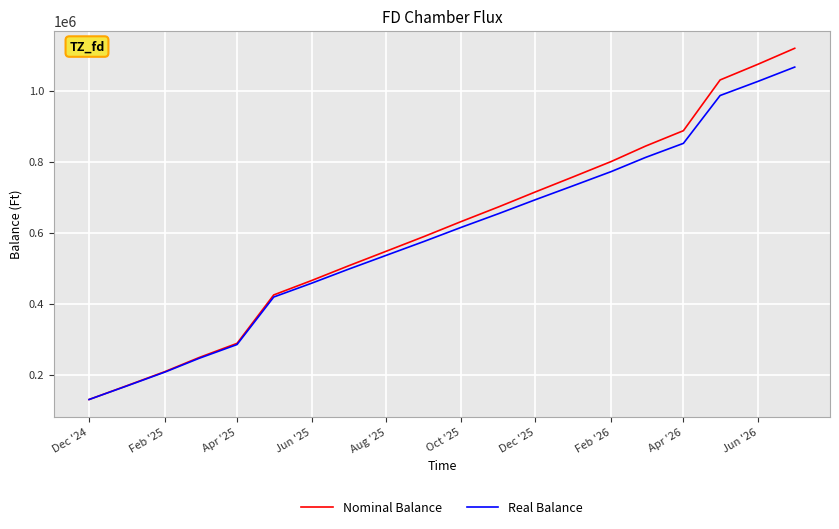

What is the sum of all Real Balance values?

11739220.8